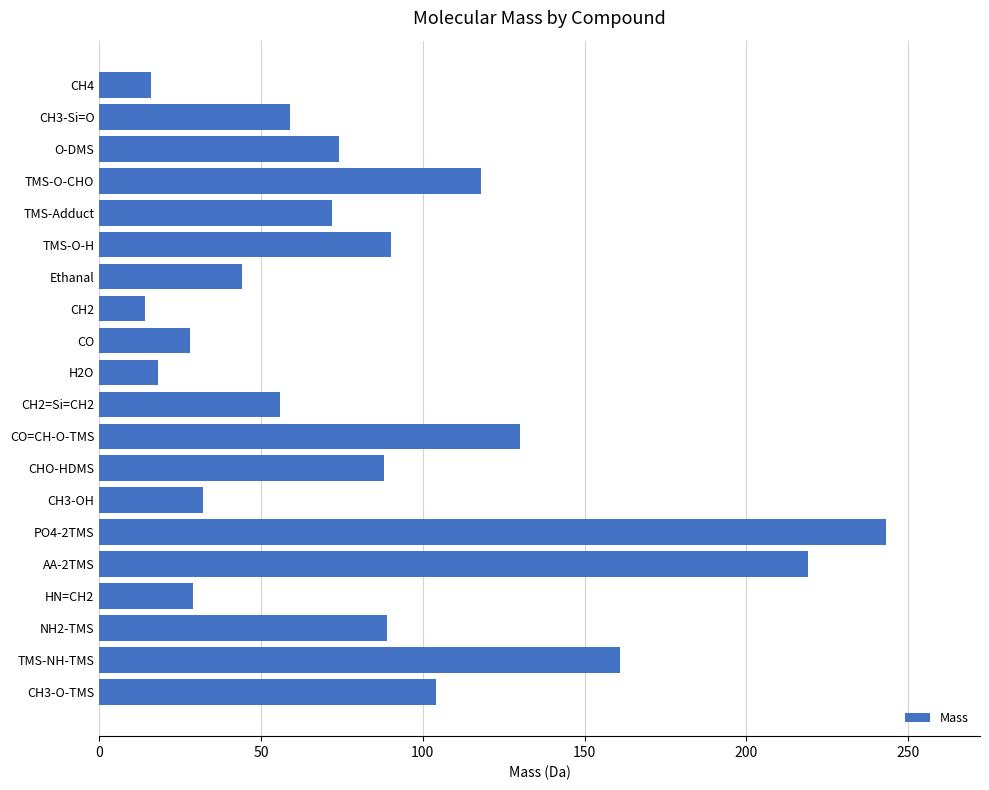

Between O-DMS and CH4, which is larger?

O-DMS